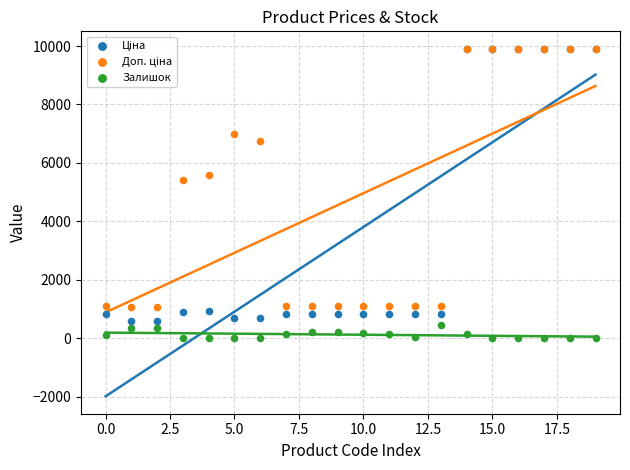

Which series contains the lowest Y value?

Ціна (trend)